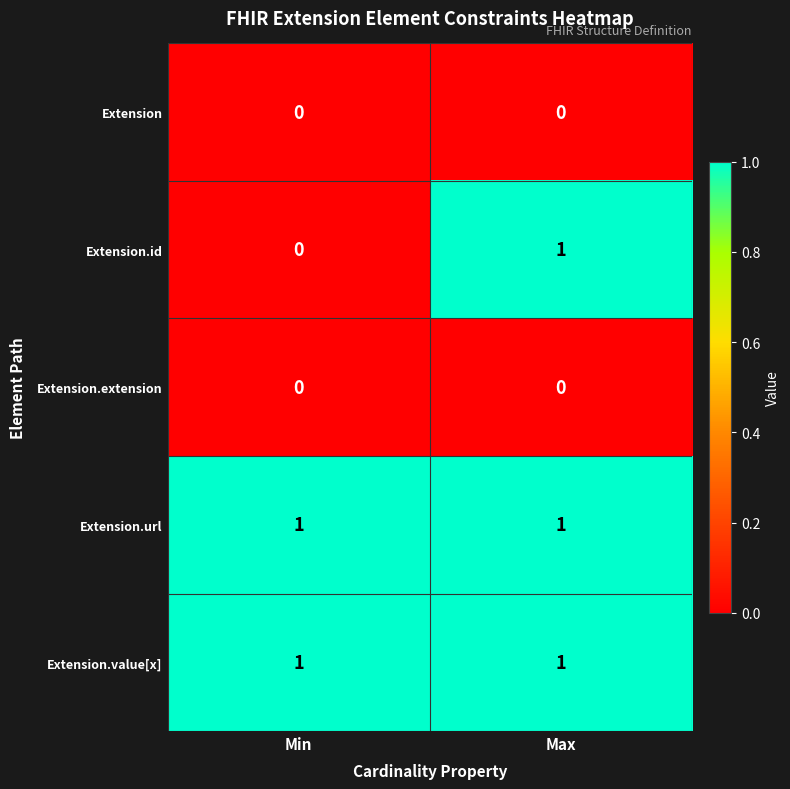

How many categories are shown in the chart?

2